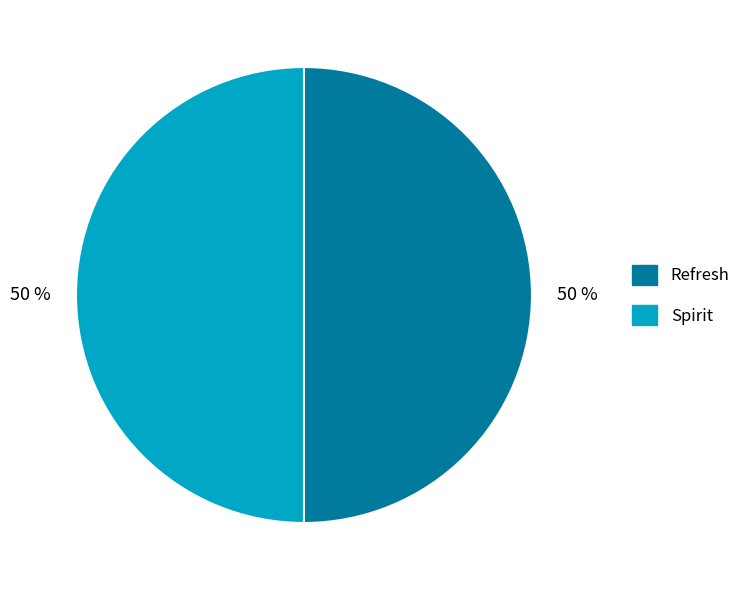

Approximately how many times larger is the value at Refresh compared to Spirit?

1.0